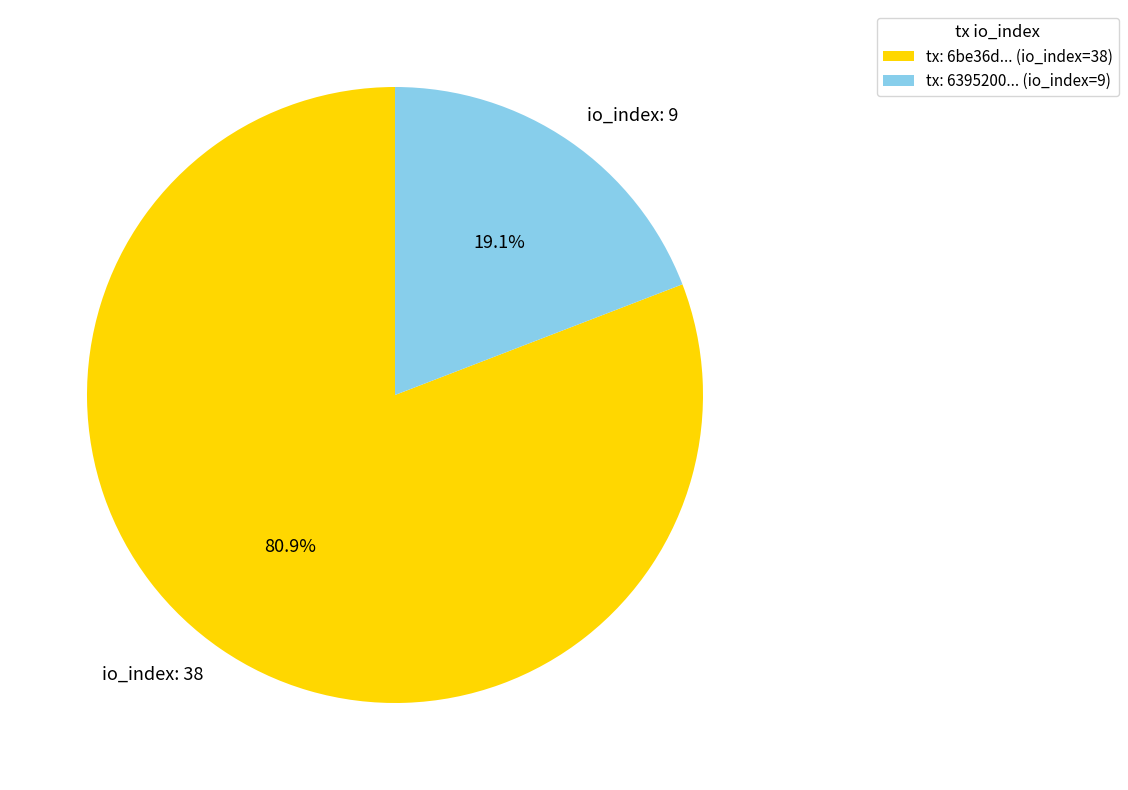

How many segments does this pie chart have?

2